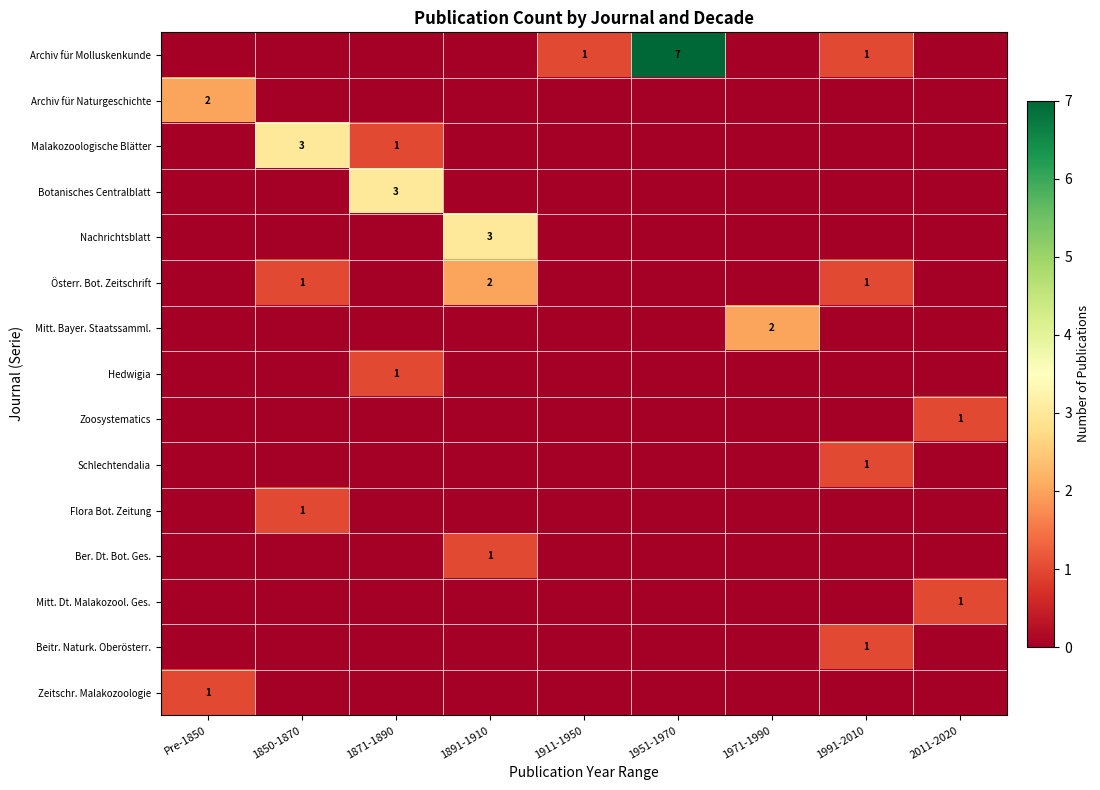

How many series are shown in this chart?

15